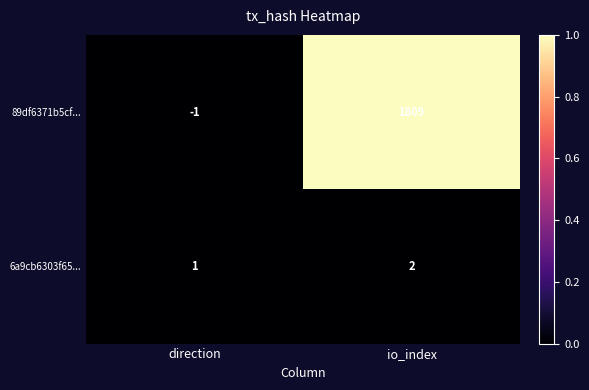

At which label is 6a9cb6303f65... closest to 1?

direction